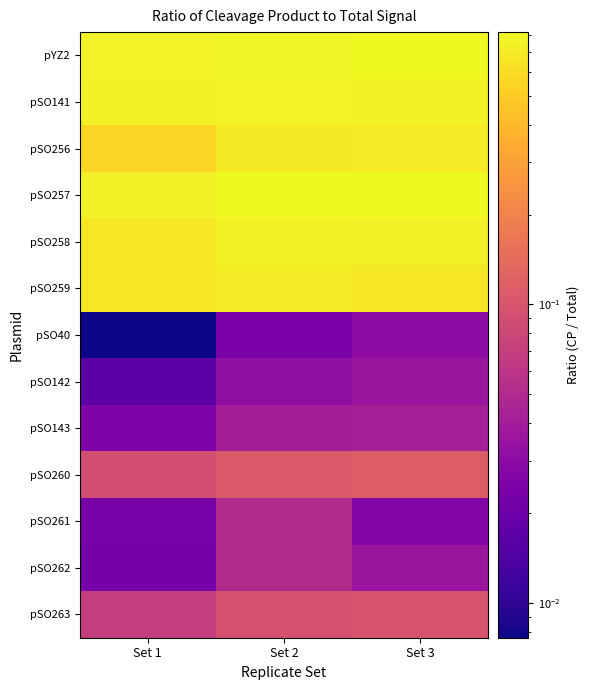

Reading left to right, extract all data points from this chart.

pYZ2: Set 1=0.8	Set 2=0.8	Set 3=0.8
pSO141: Set 1=0.7	Set 2=0.8	Set 3=0.8
pSO256: Set 1=0.5	Set 2=0.7	Set 3=0.7
pSO257: Set 1=0.7	Set 2=0.8	Set 3=0.8
pSO258: Set 1=0.7	Set 2=0.8	Set 3=0.7
pSO259: Set 1=0.7	Set 2=0.7	Set 3=0.7
pSO40: Set 1=0.0	Set 2=0.0	Set 3=0.0
pSO142: Set 1=0.0	Set 2=0.0	Set 3=0.0
pSO143: Set 1=0.0	Set 2=0.0	Set 3=0.0
pSO260: Set 1=0.1	Set 2=0.1	Set 3=0.1
pSO261: Set 1=0.0	Set 2=0.1	Set 3=0.0
pSO262: Set 1=0.0	Set 2=0.1	Set 3=0.0
pSO263: Set 1=0.1	Set 2=0.1	Set 3=0.1